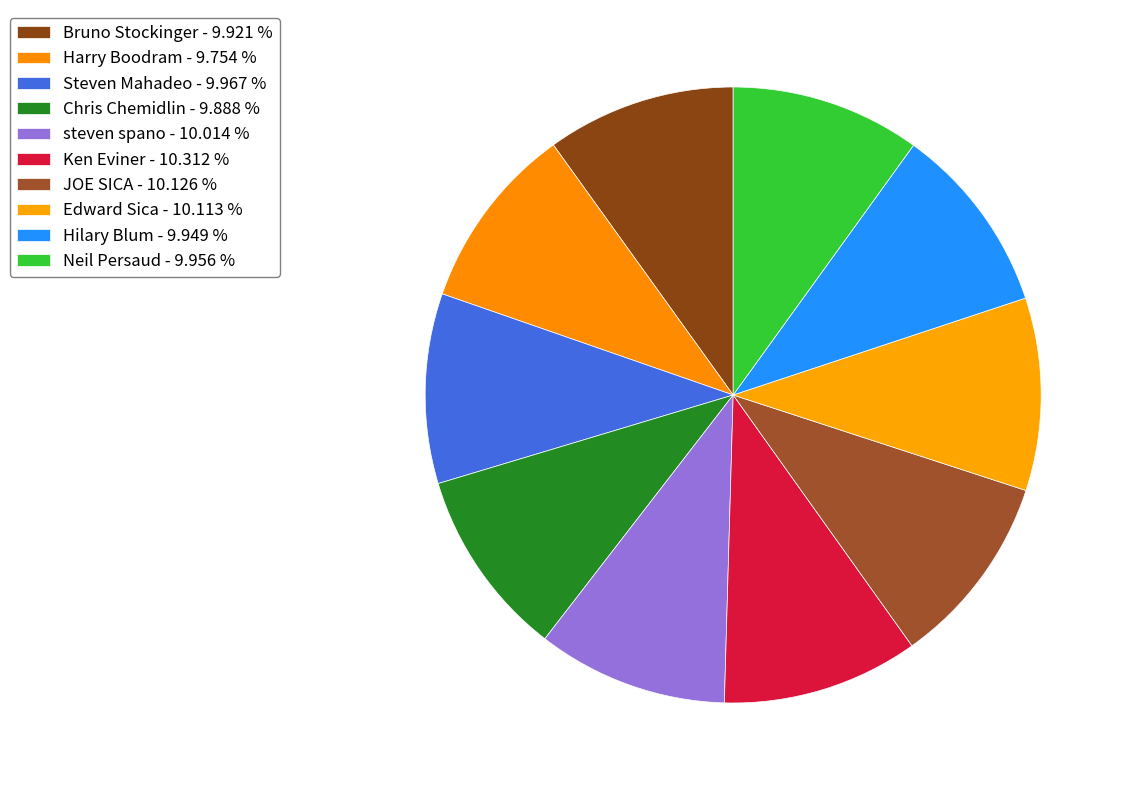

How many segments does this pie chart have?

10